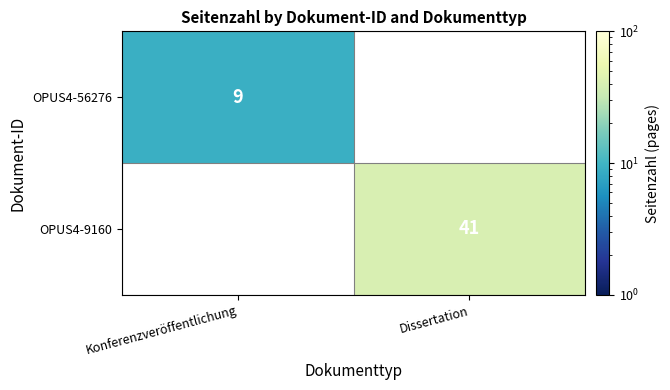

True or false: OPUS4-56276 has a value of 4 at Konferenzveröffentlichung.

False